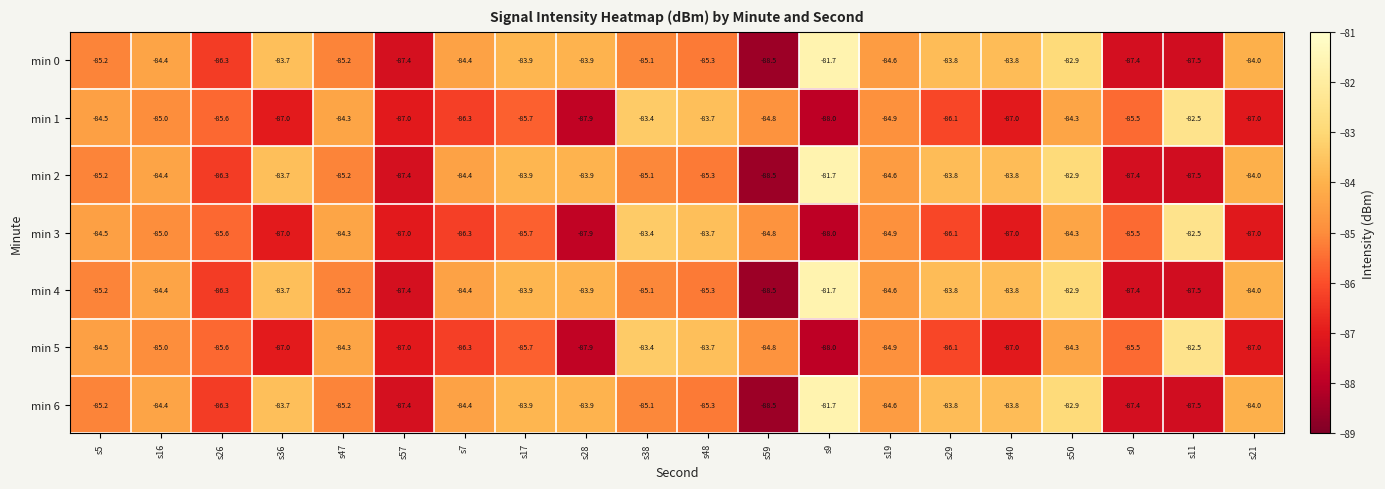

Read the min 6 value at s11.

-87.5